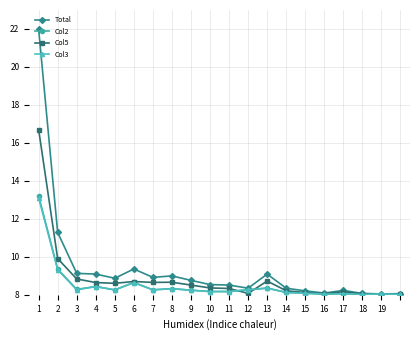

What is the value of the Col2 point at the 14th from the left?

8.1